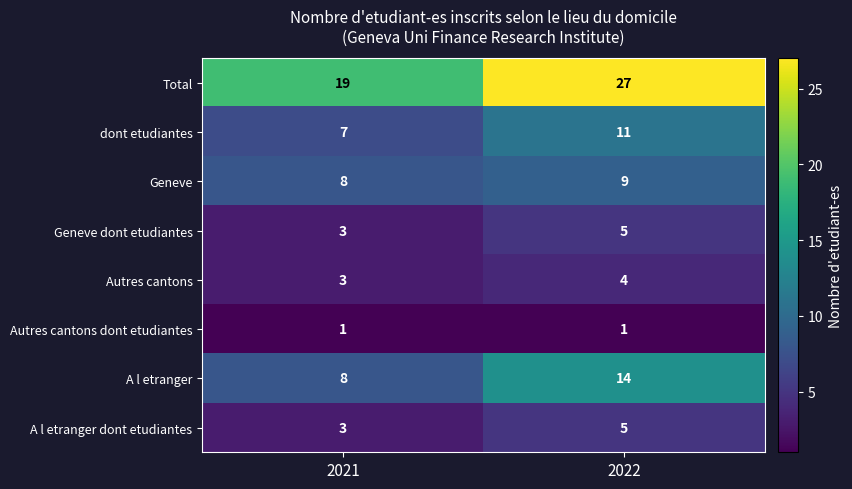

The Geneve dont etudiantes series shows 7 at 2022. True or false?

False